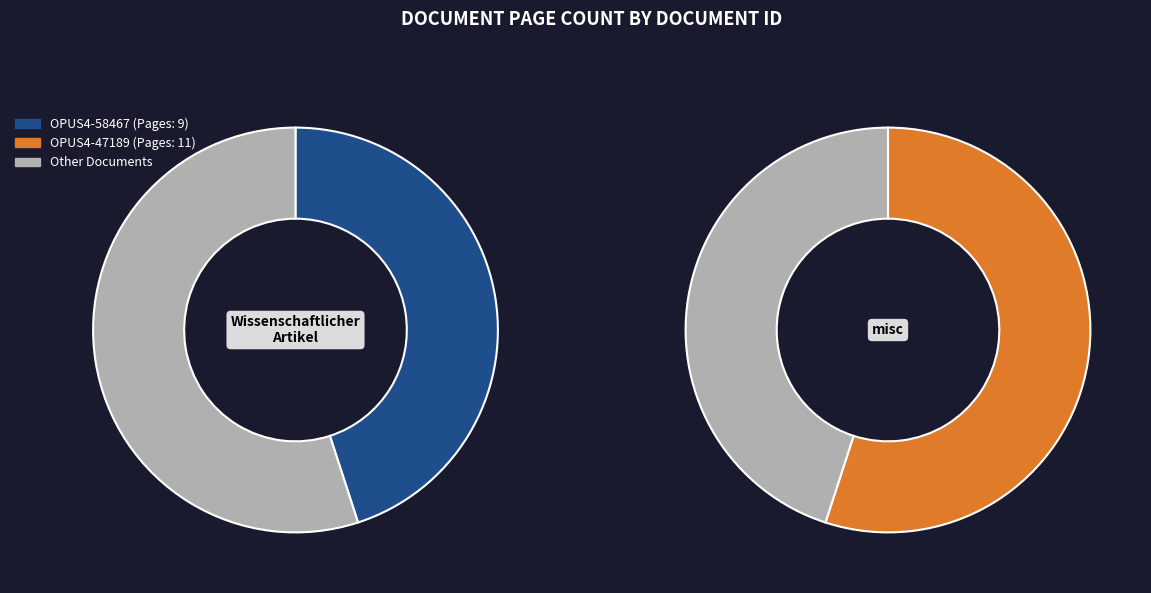

Which slice represents more than half of the pie?

OPUS4-47189